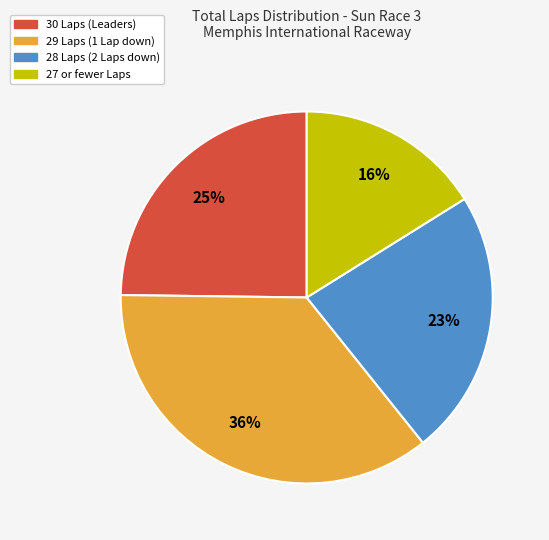

To the nearest percent, what is the difference between the largest and smallest slice percentages?

20%